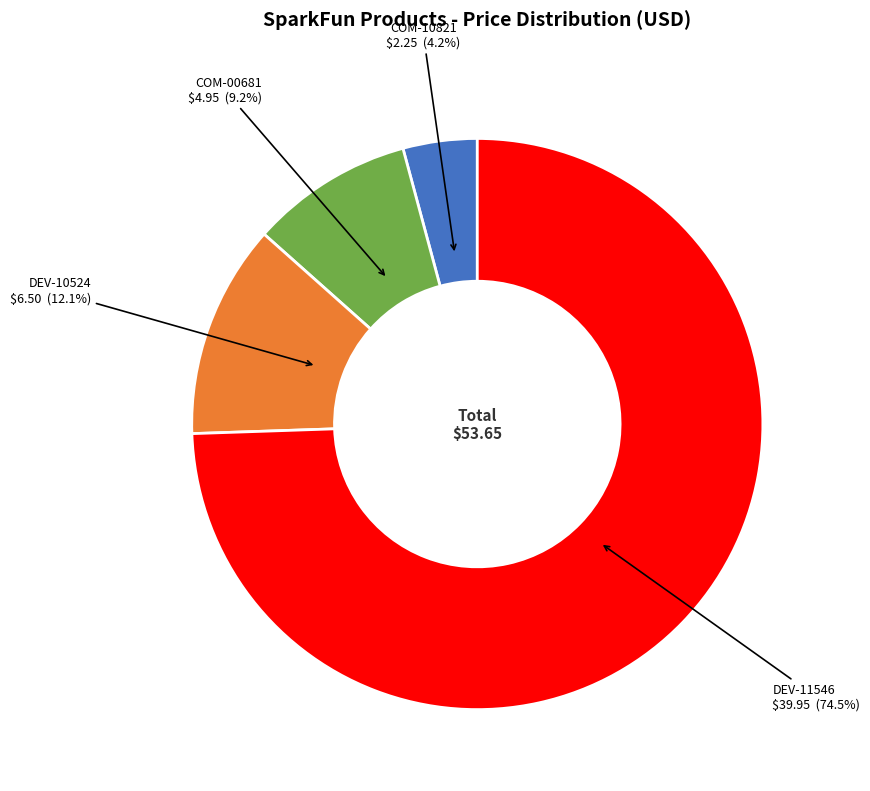

What percentage do COM-00681 and DEV-11546 together represent?

83.7%